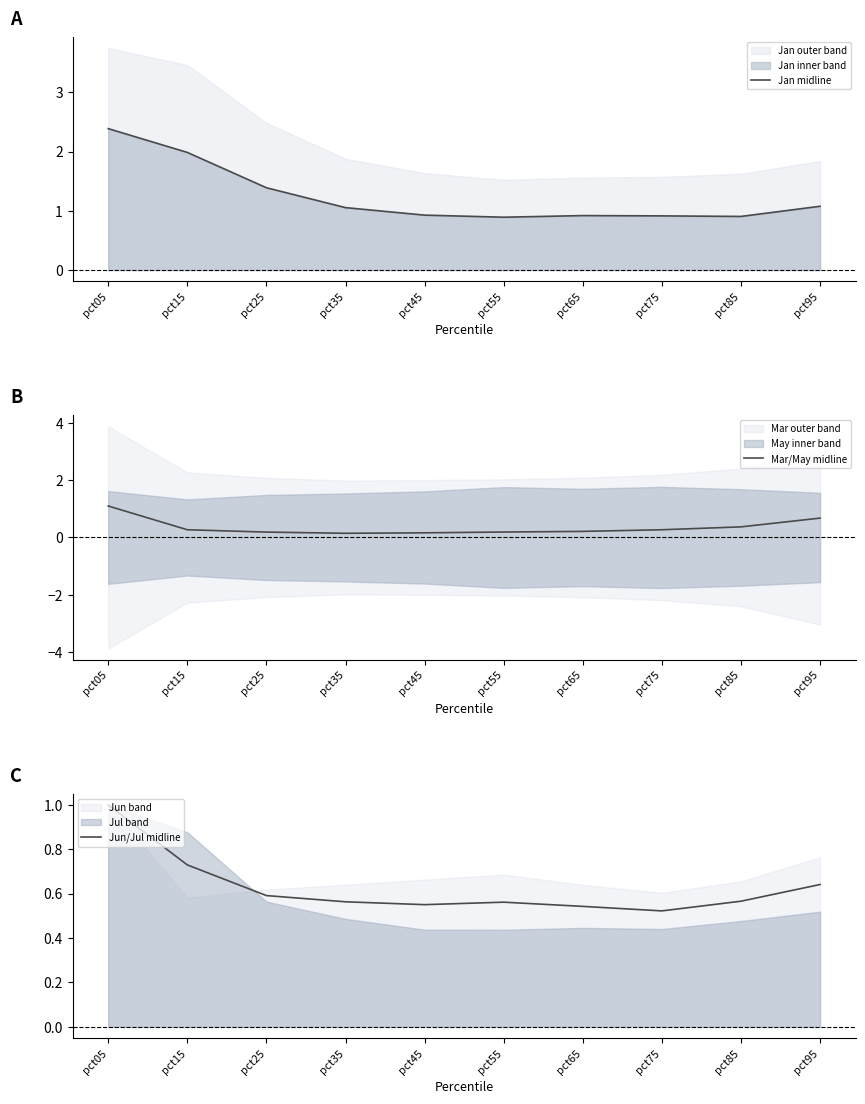

Which series has the widest spread of values?

Jan midline